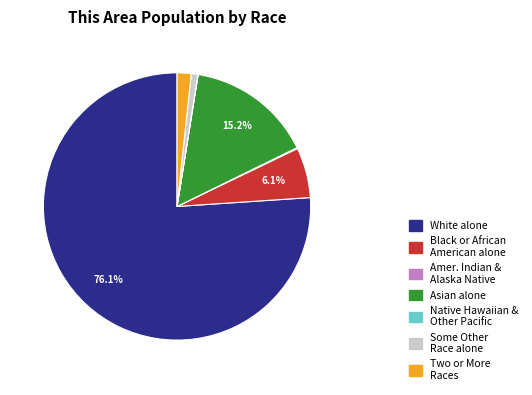

Does any single category account for the majority?

Yes